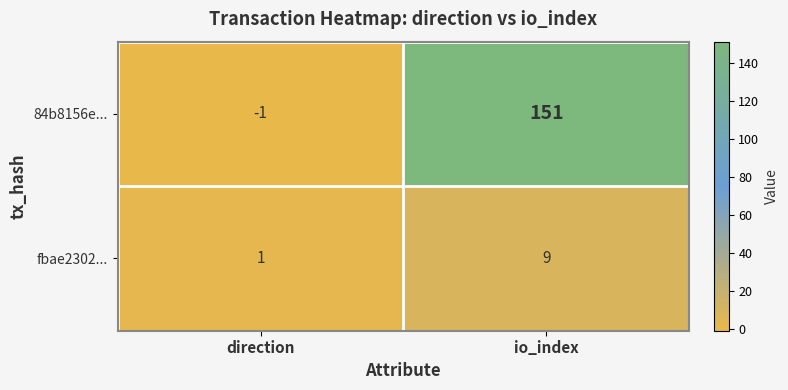

At which label is fbae2302... closest to 5?

direction